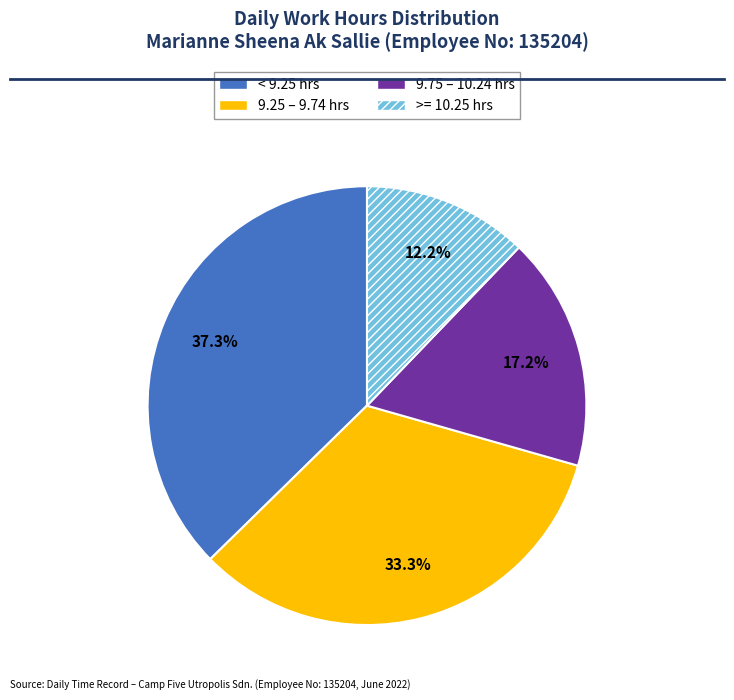

What is the largest slice in the pie chart?

< 9.25 hrs